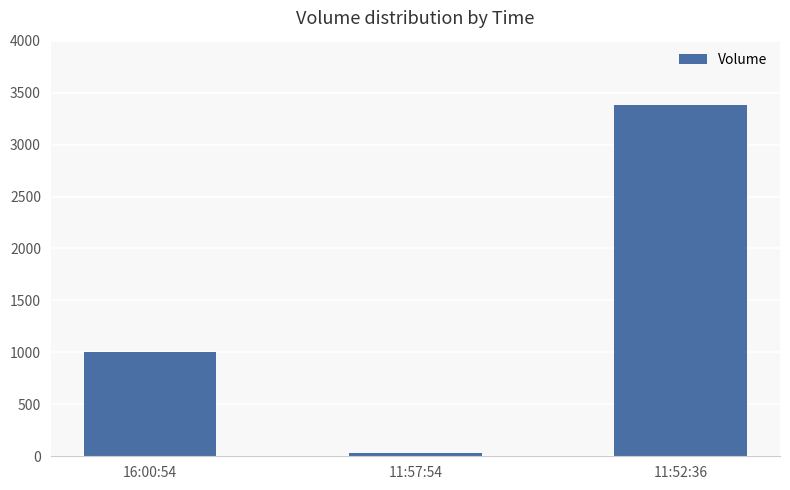

What is the sum of the values at 11:52:36 and 16:00:54?

4385